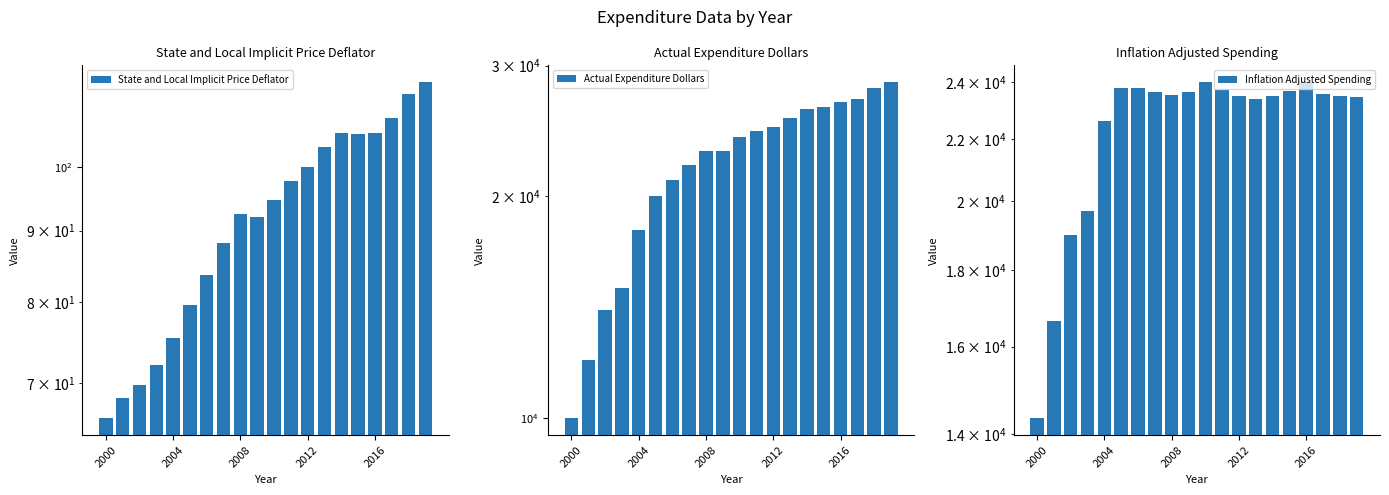

Rank the series by their maximum value, from lowest to highest.

State and Local Implicit Price Deflator, Inflation Adjusted Spending, Actual Expenditure Dollars